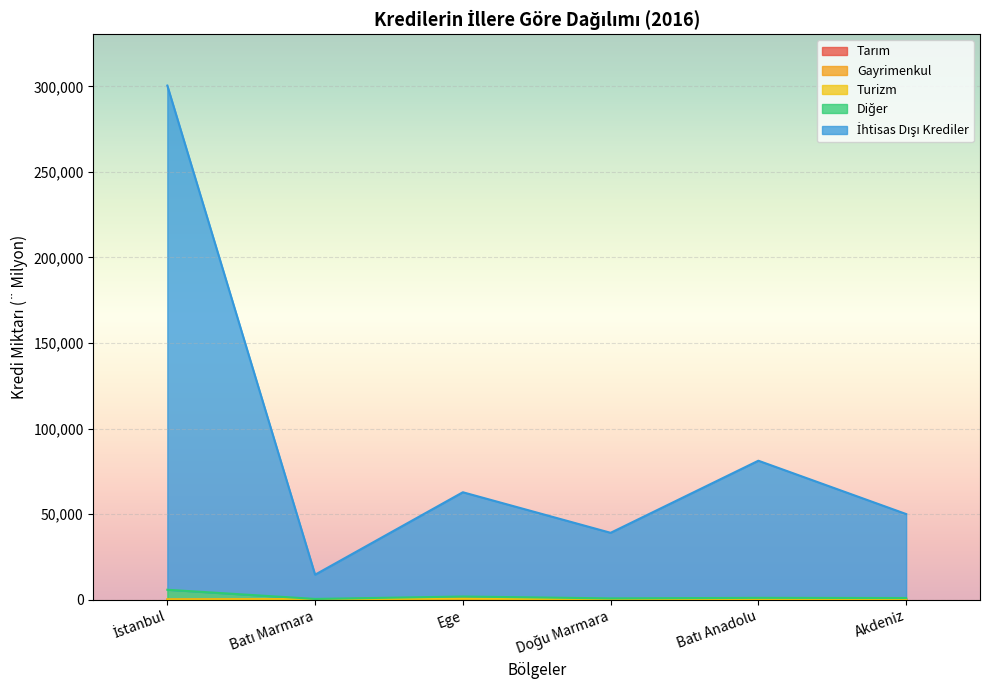

How many values in the Tarım series exceed 329?

3